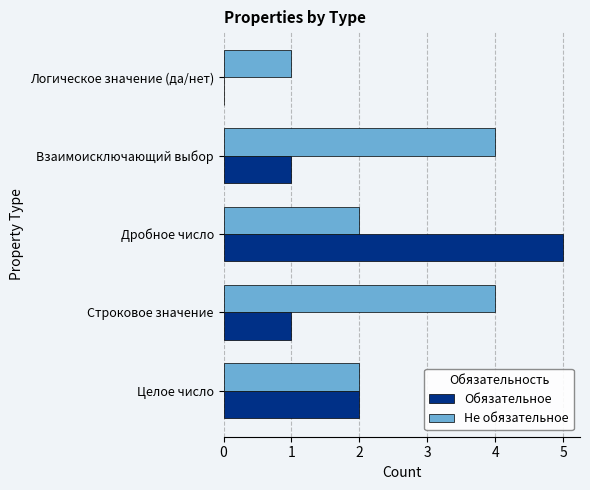

What is the greatest value displayed?

5